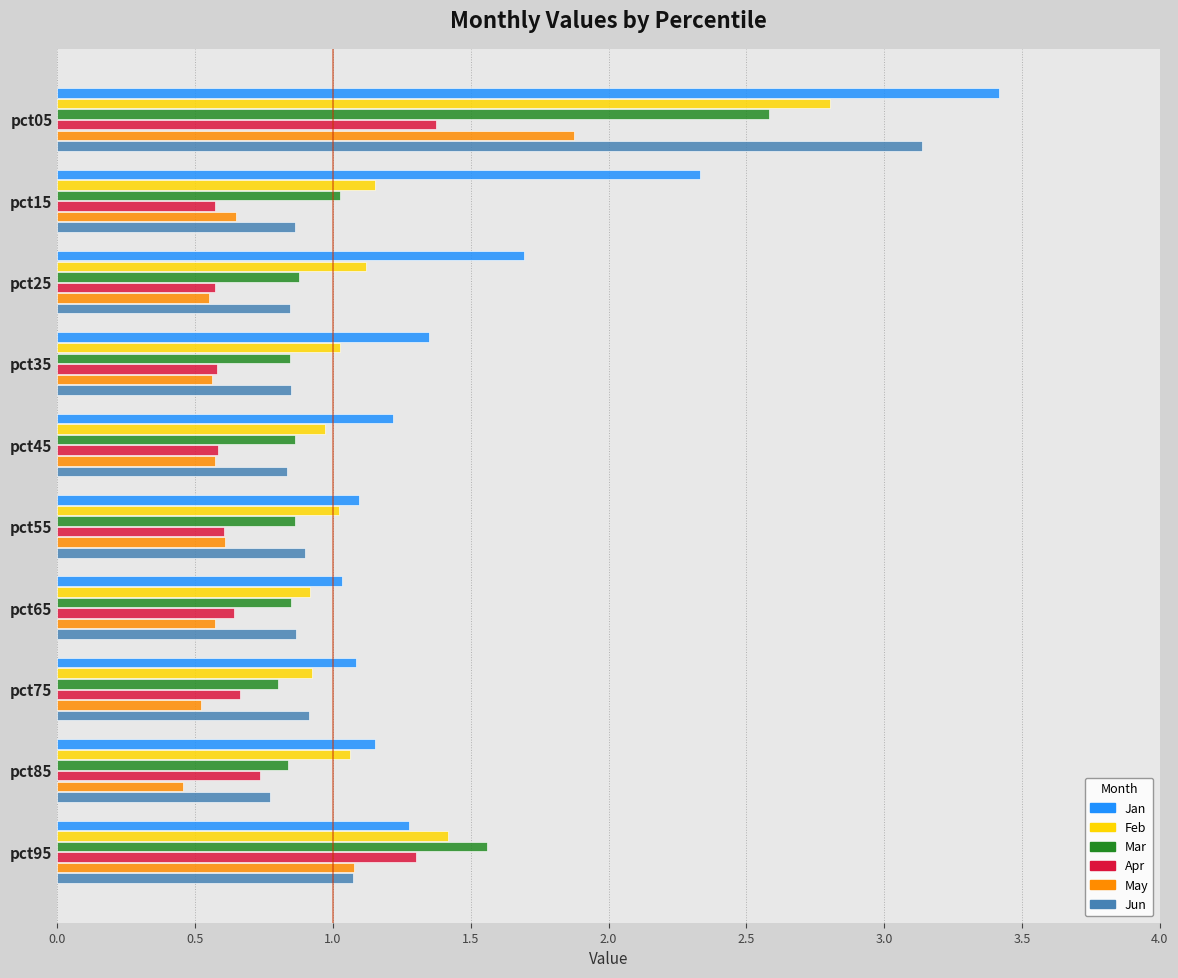

What is the greatest value displayed?

3.4